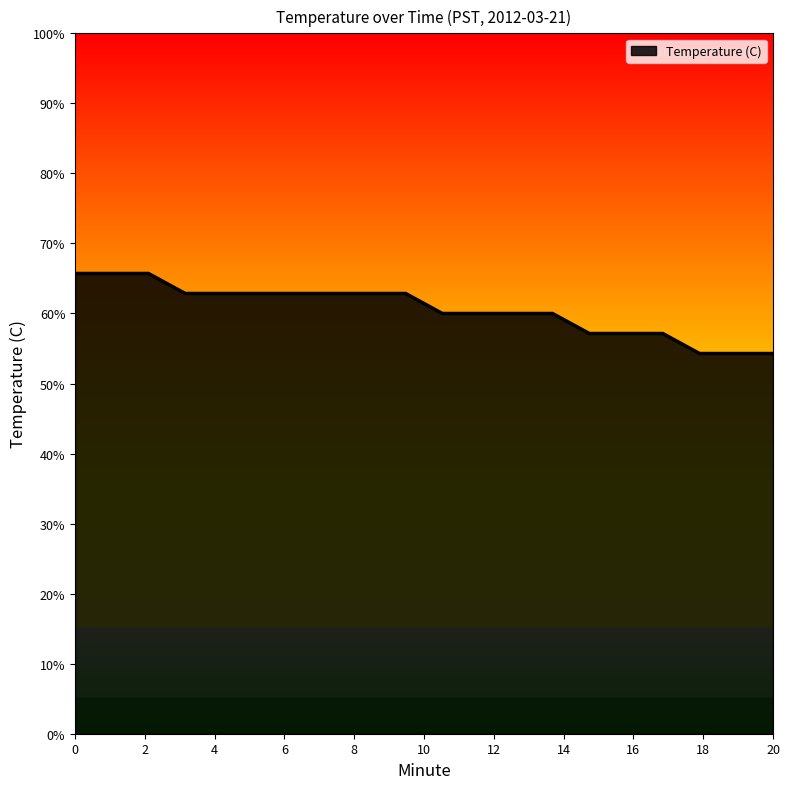

Does the chart display data point markers on the line(s)?

No